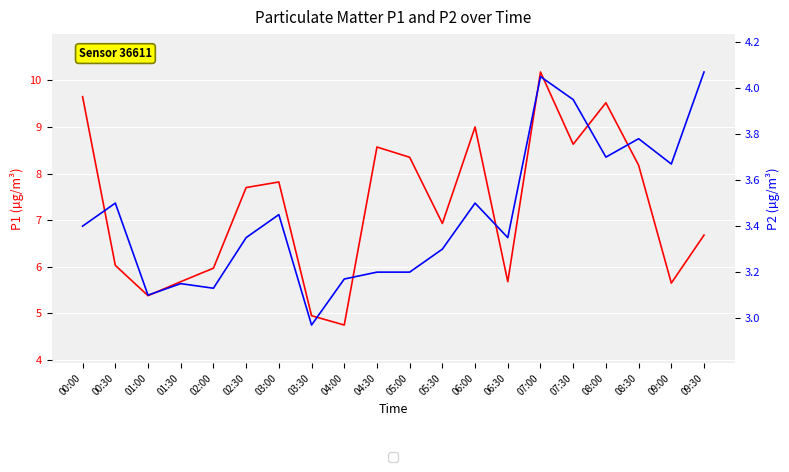

What is the maximum value for P2?

4.1